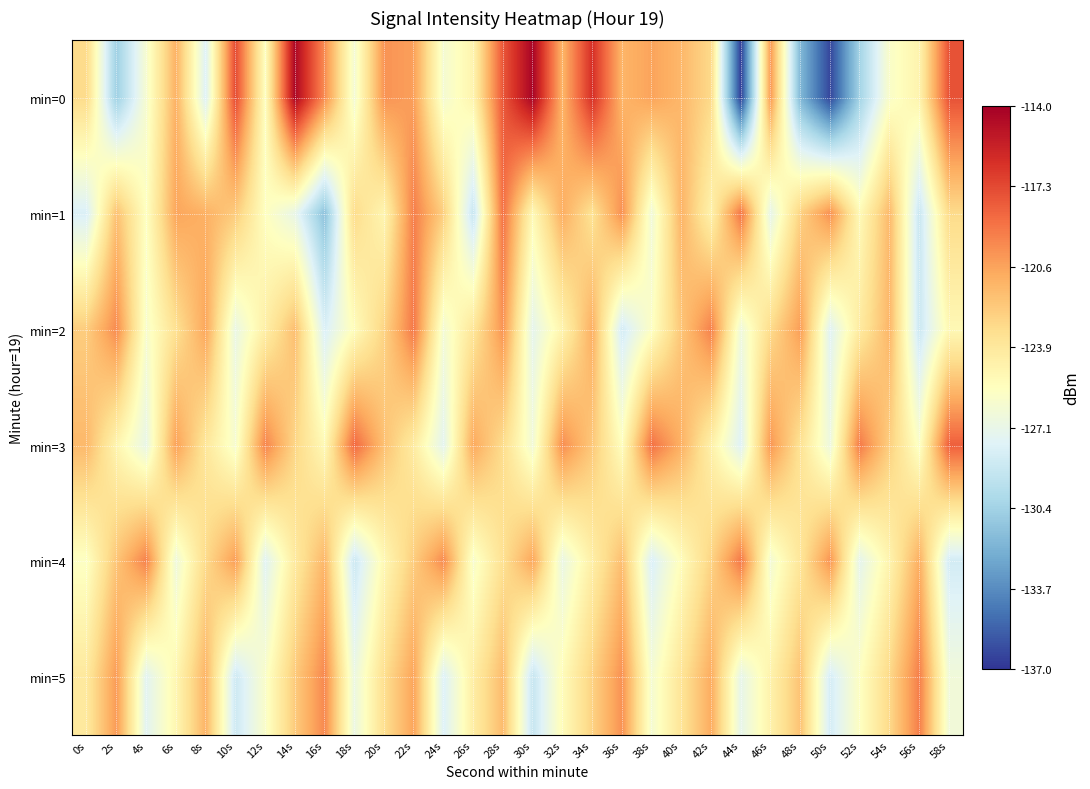

What is the total value across all series at 30s?

-742.7